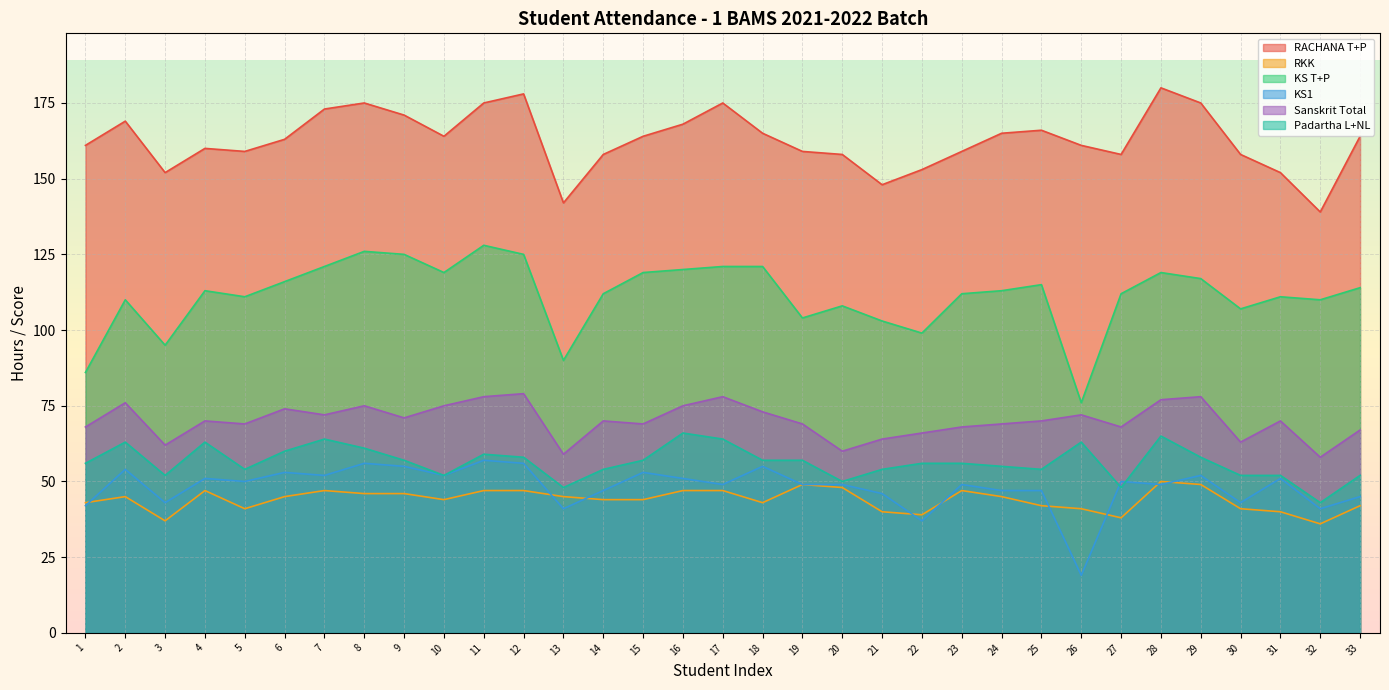

At which label does Sanskrit Total first exceed 70?

2